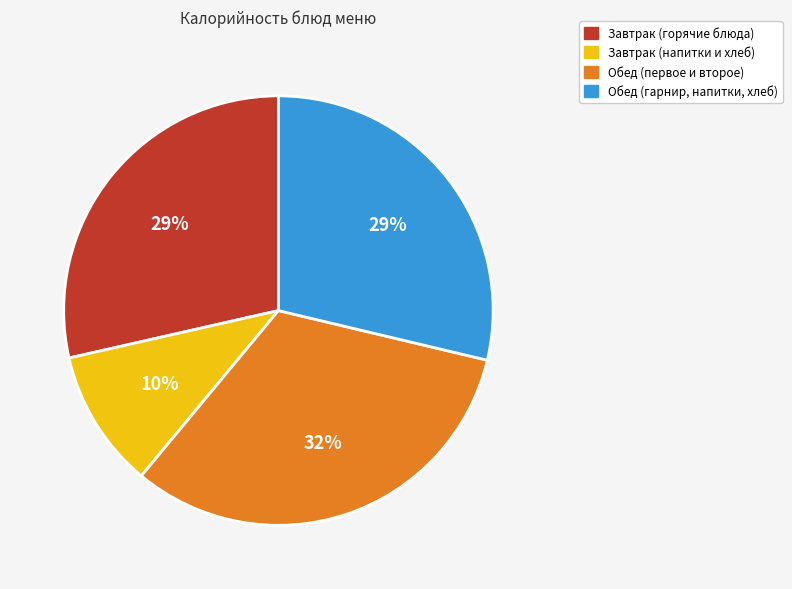

How many segments does this pie chart have?

4